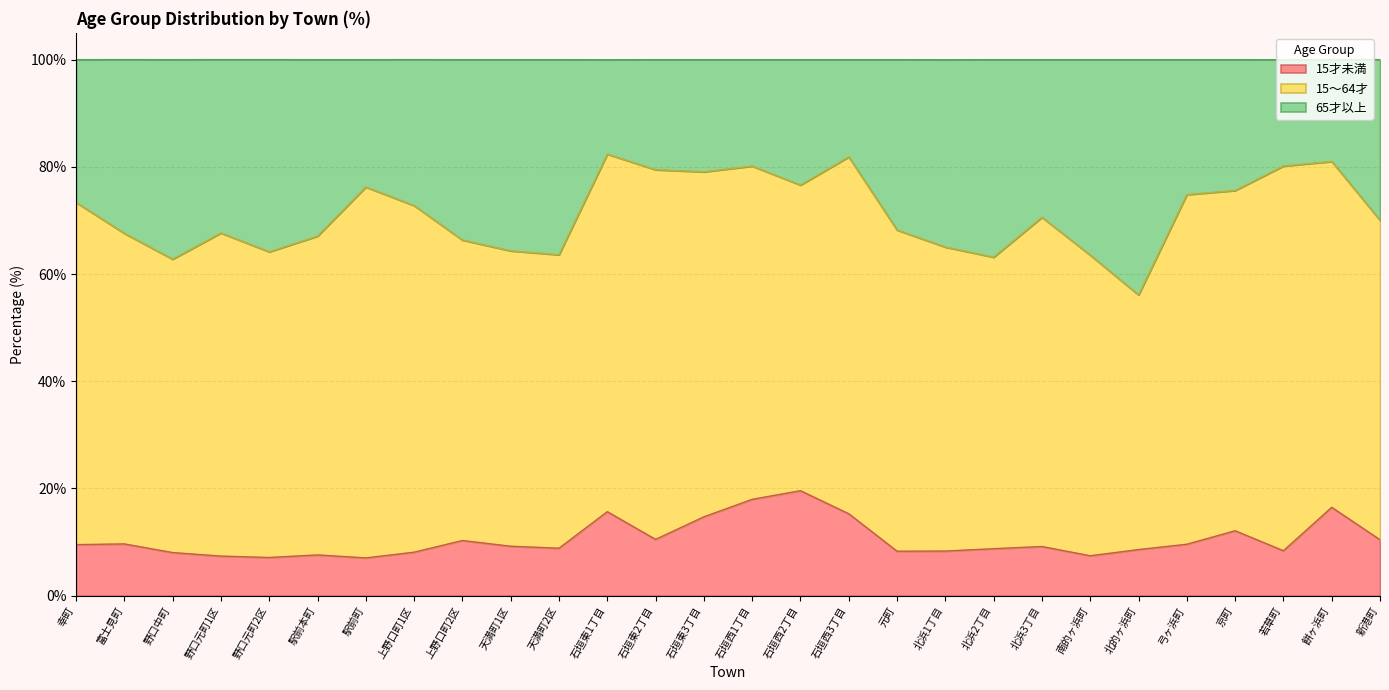

What is the difference between the maximum and minimum values in the 15才未満 series?

12.5